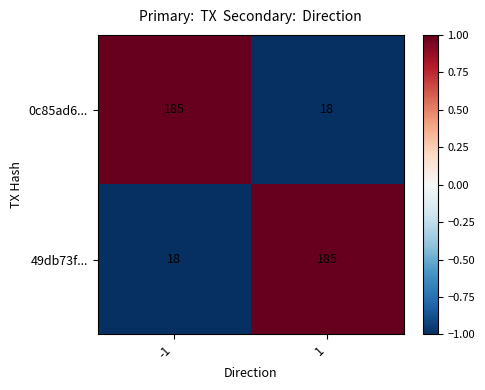

Reading right to left, extract all data points from this chart.

0c85ad6...: 18	185
49db73f...: 185	18